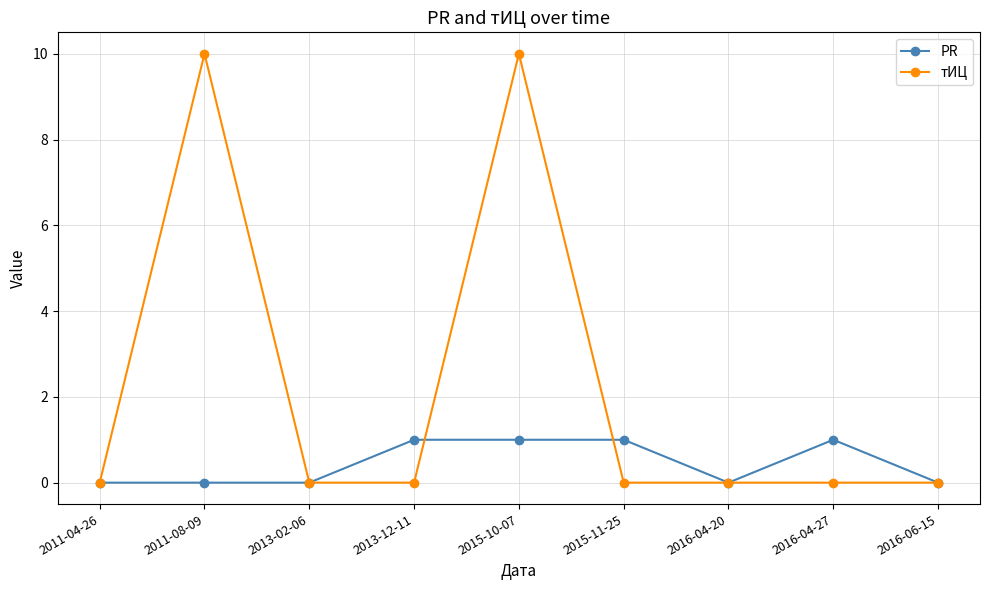

What is the maximum value for тИЦ?

10